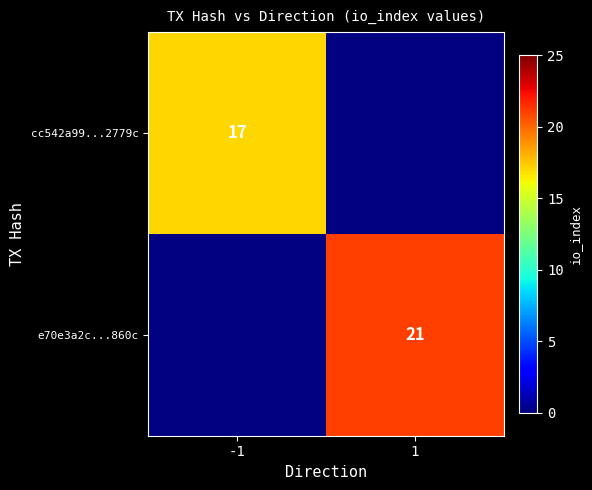

The cc542a99...2779c series shows 17 at -1. True or false?

True